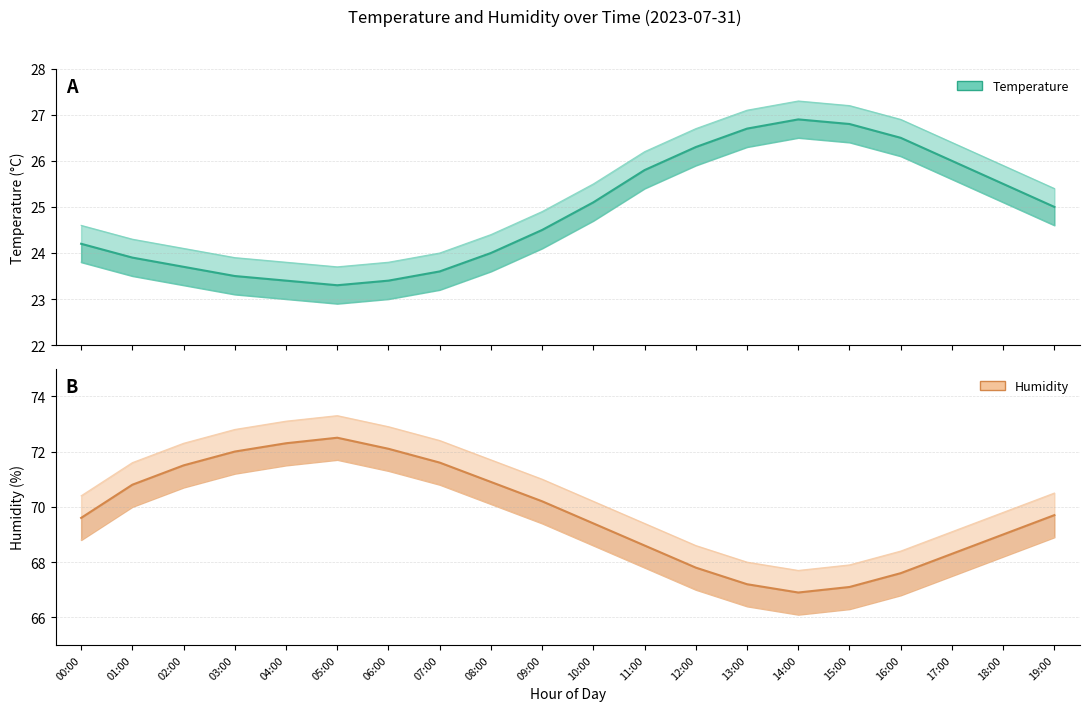

What is the difference between the maximum and minimum values in the Humidity (mean) series?

5.6